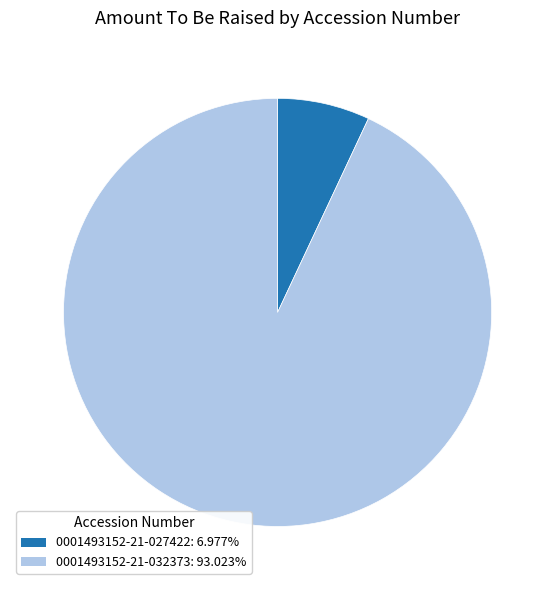

Does 0001493152-21-032373: 93.023% represent more than half of the total?

Yes